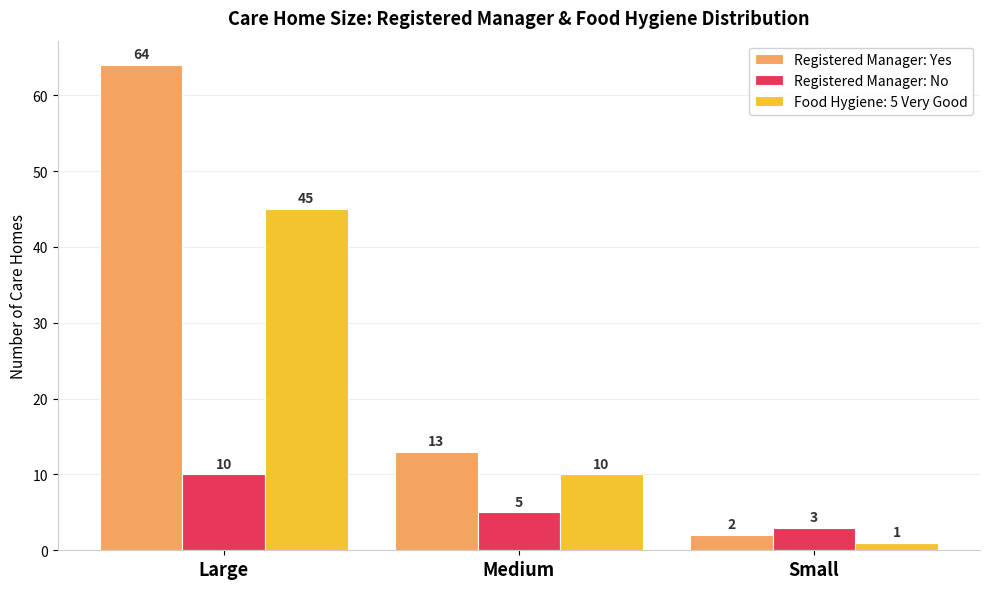

Are the bars horizontal?

No